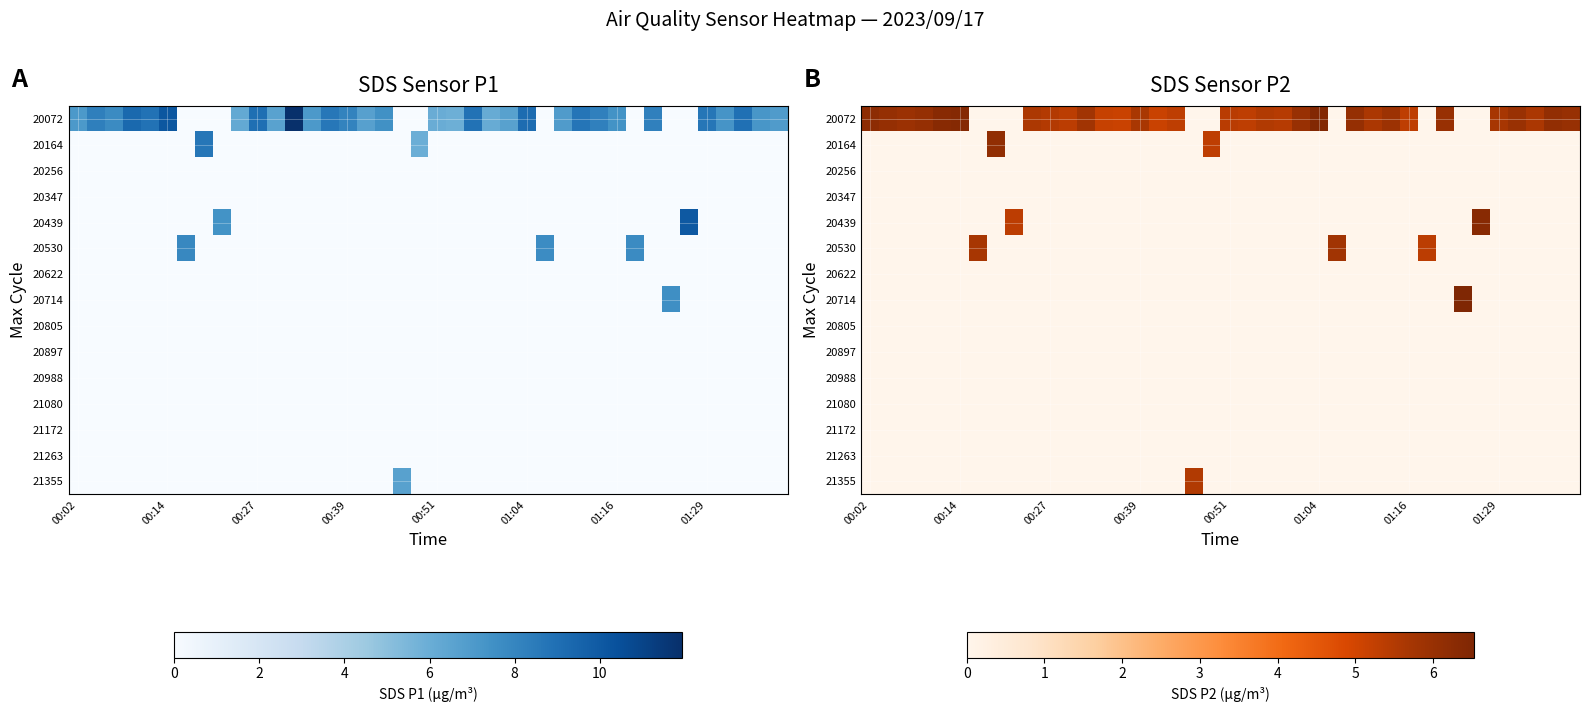

The 20530 series shows -2.1 at 01:04. True or false?

False